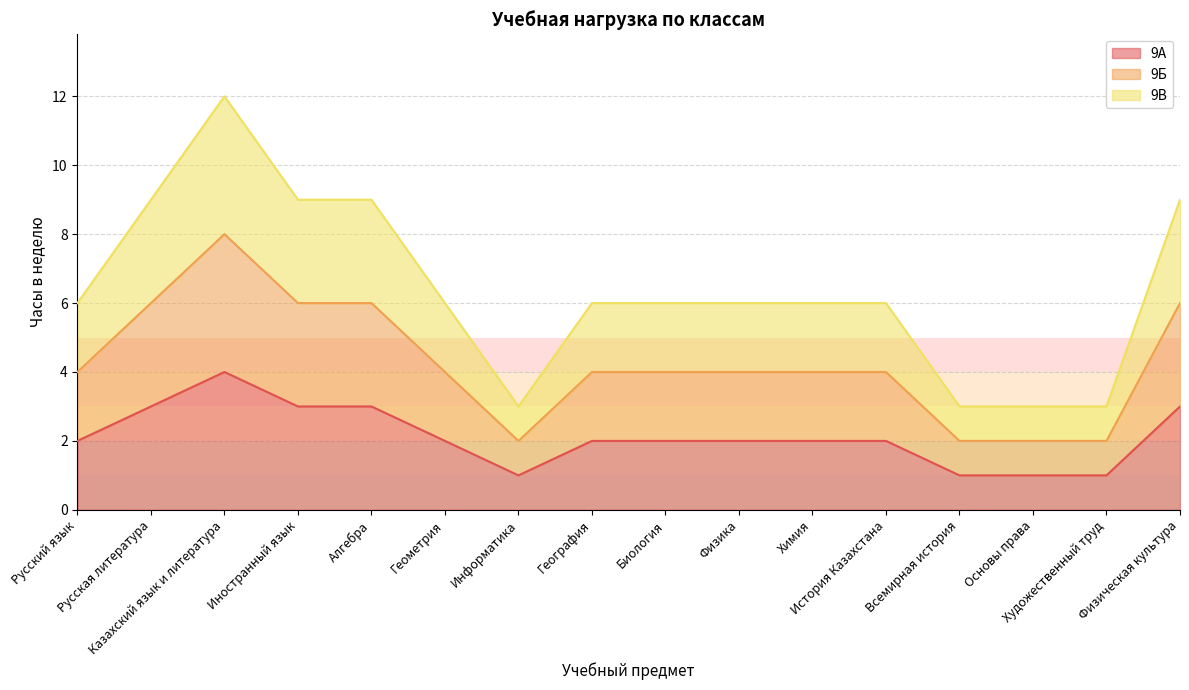

At how many categories does at least one series exceed 10?

1